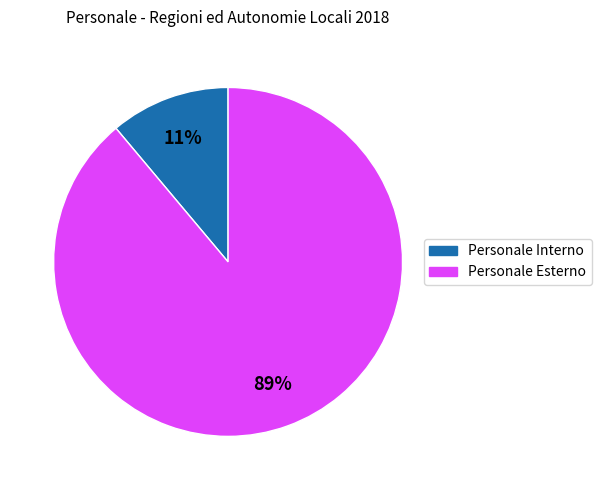

To the nearest percent, what is the difference between the largest and smallest slice percentages?

78%